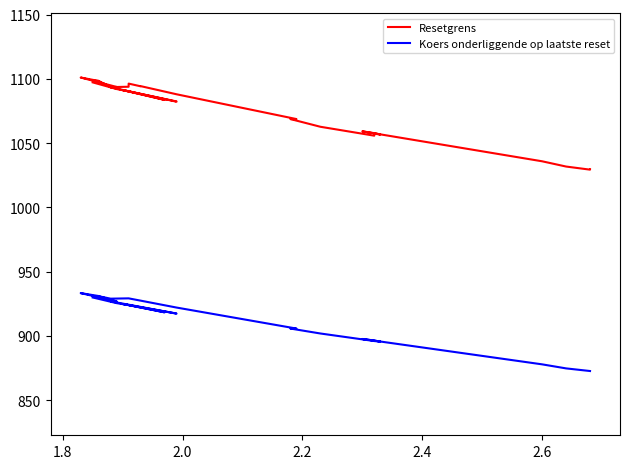

How many lines are shown in the chart?

2